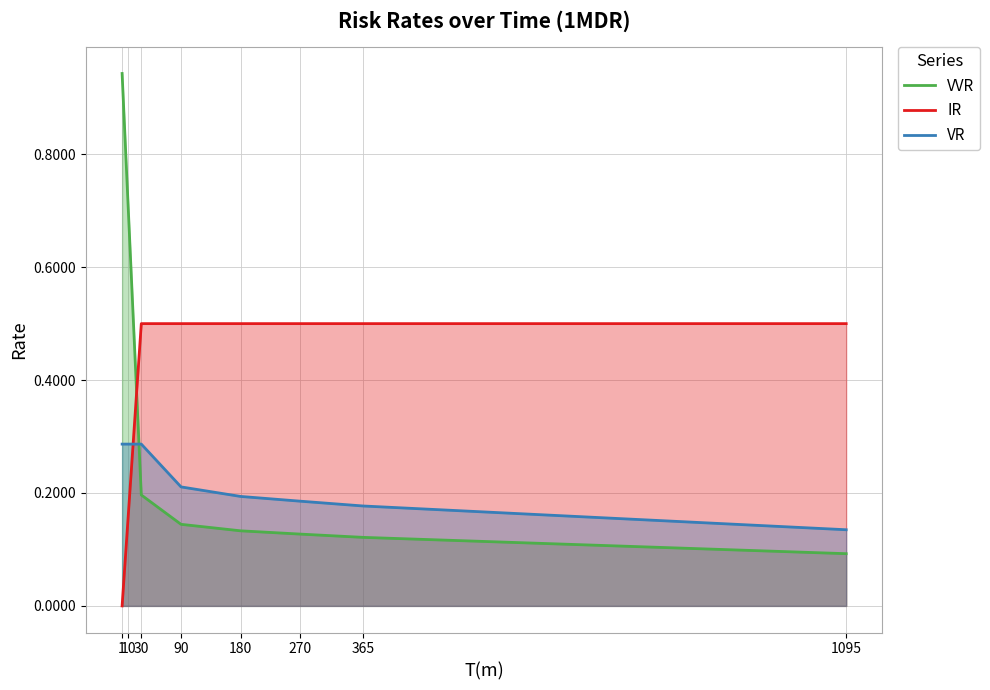

What is the total value across all series at 180?

0.8